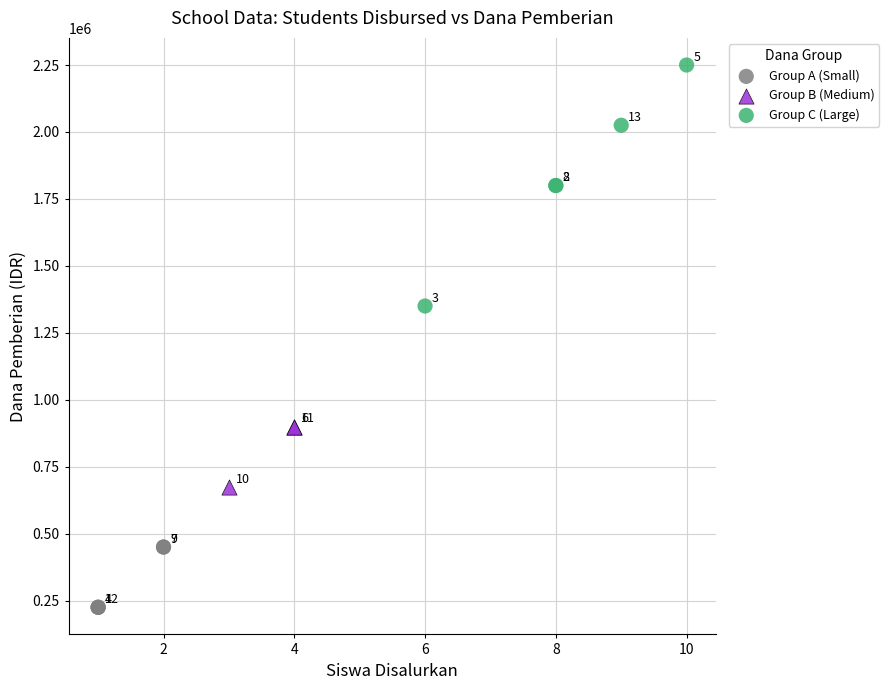

Which series contains the lowest Y value?

Group A (Small)